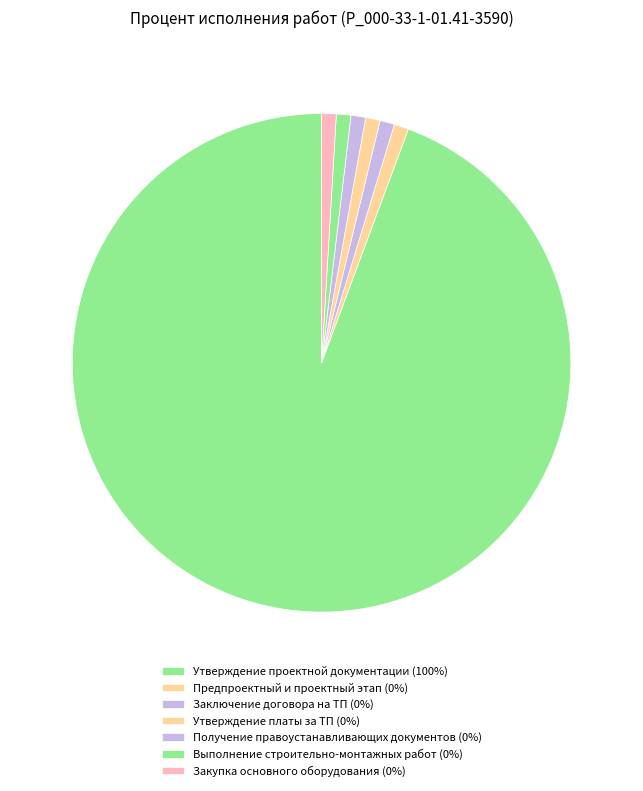

What portion of the pie excludes Выполнение строительно-монтажных работ?

100.0%